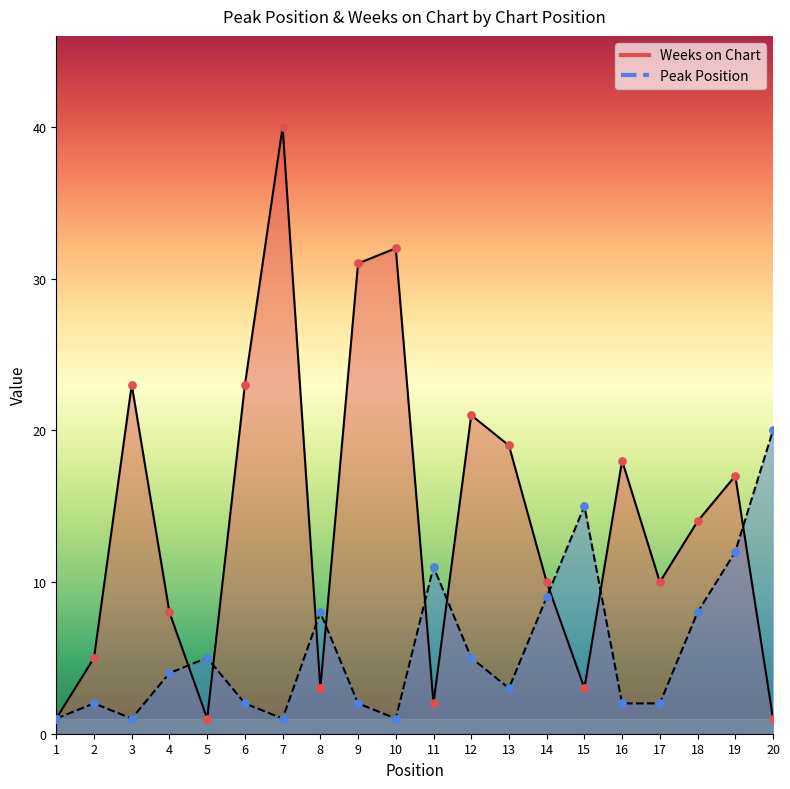

Which series has the largest total across all categories?

Weeks on Chart